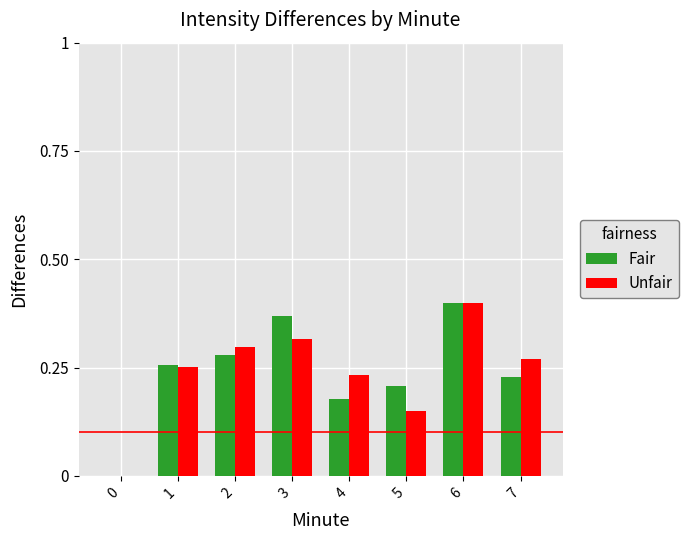

What is the sum of the Fair values at 6 and 2?

0.7